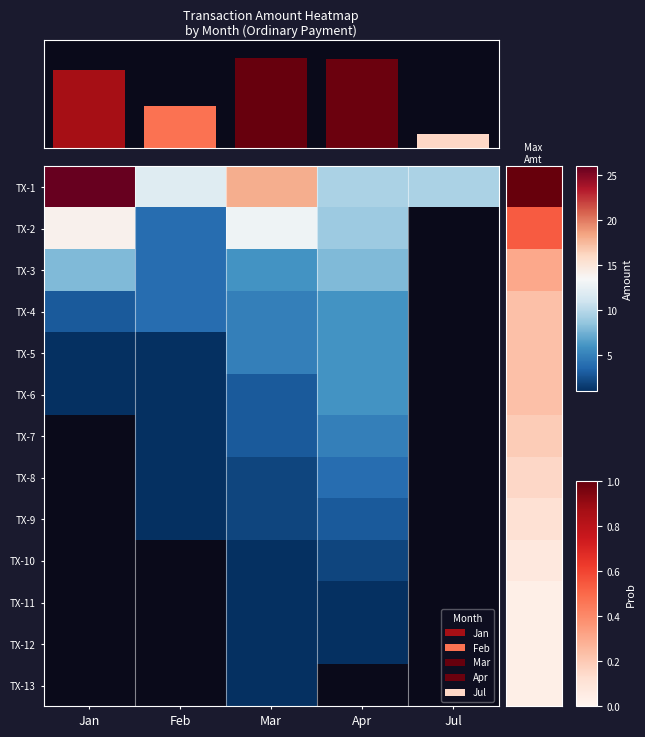

Rank the categories by TX-1 value from highest to lowest.

Jan, Mar, Feb, Apr, Jul